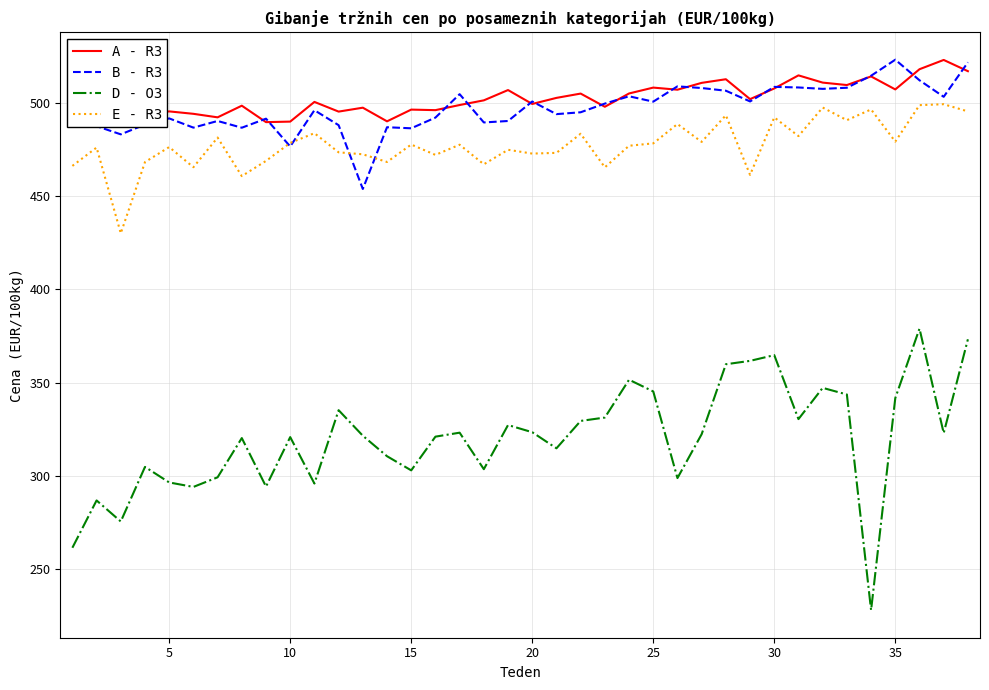

True or false: D - O3 and A - R3 cross at least once.

False